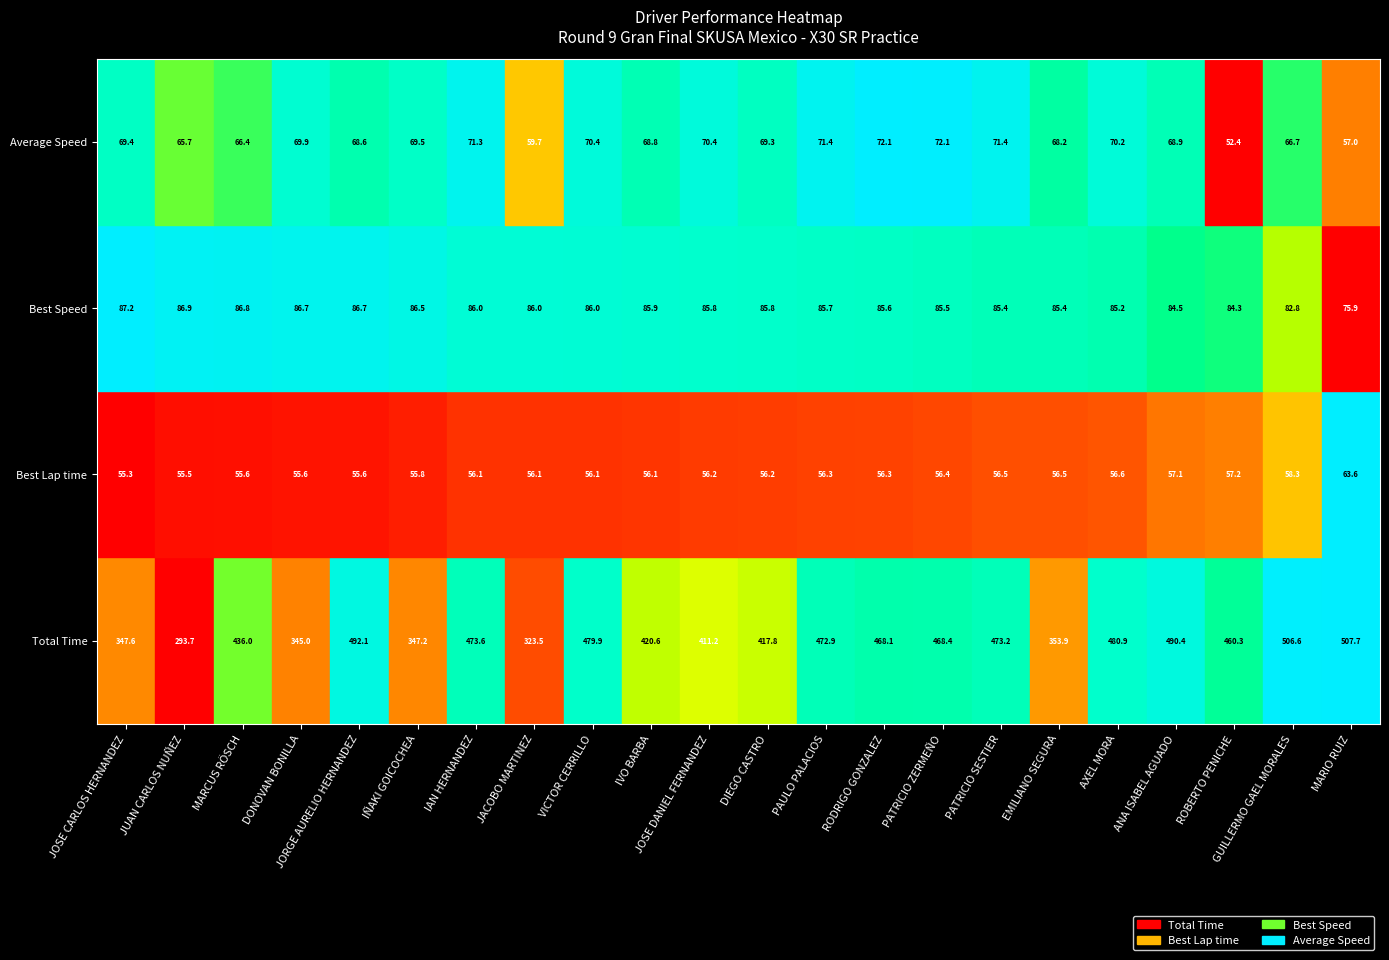

The value at IVO BARBA is 0.8. True or false?

True